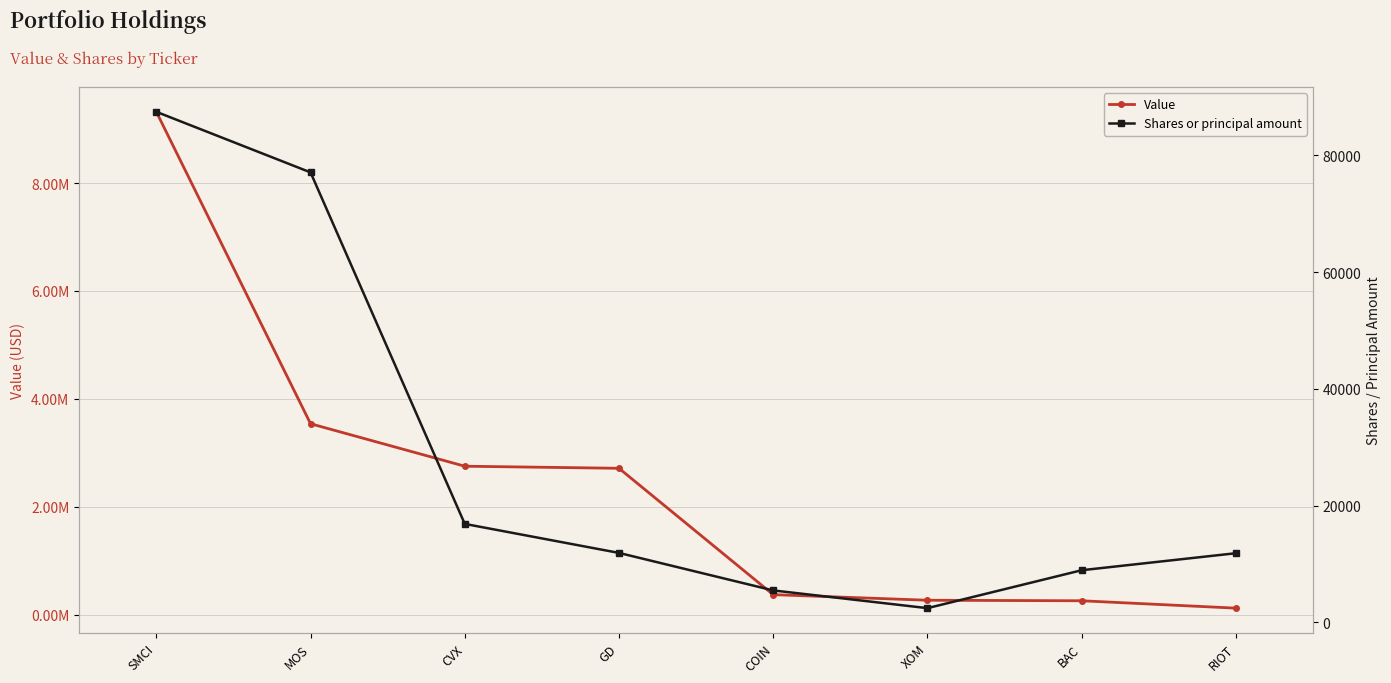

Between CVX and RIOT, which series saw the biggest shift?

Value